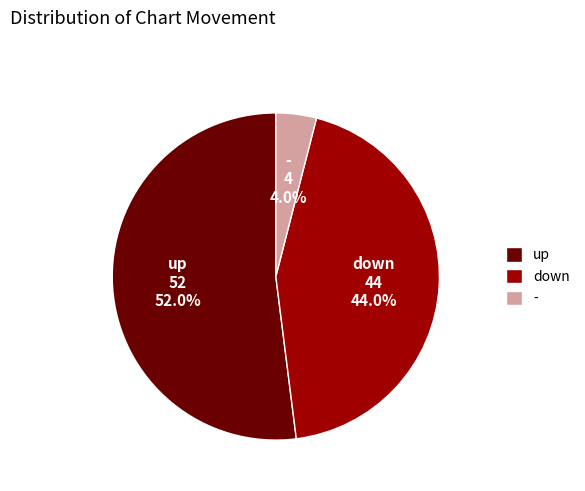

Rank the categories by value from lowest to highest.

-, down, up